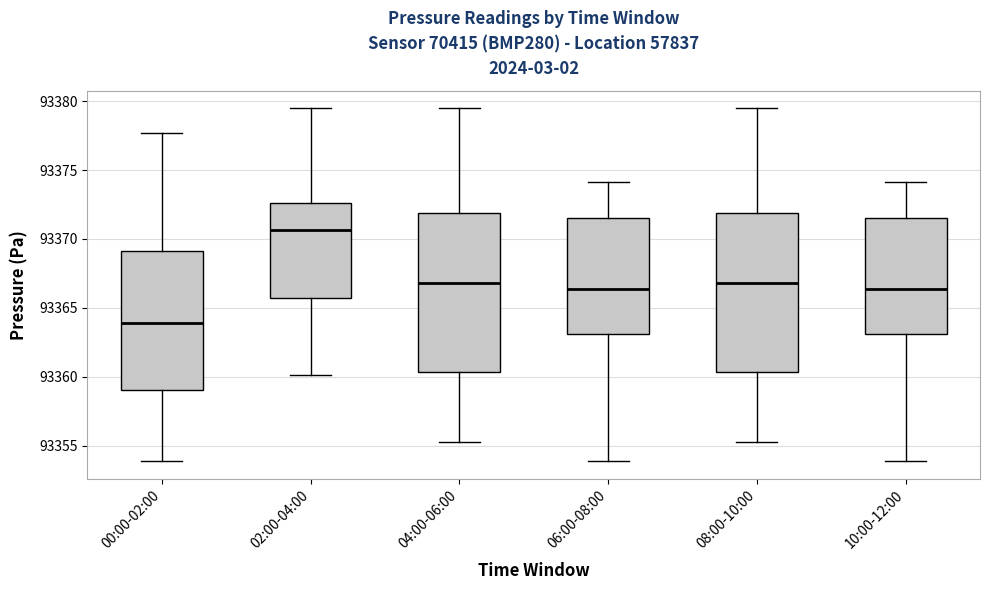

Where does the upper whisker of the box for 04:00-06:00 end on the y-axis? The values are not printed on the chart, so give them approximately, as read against the axis.

93379.5